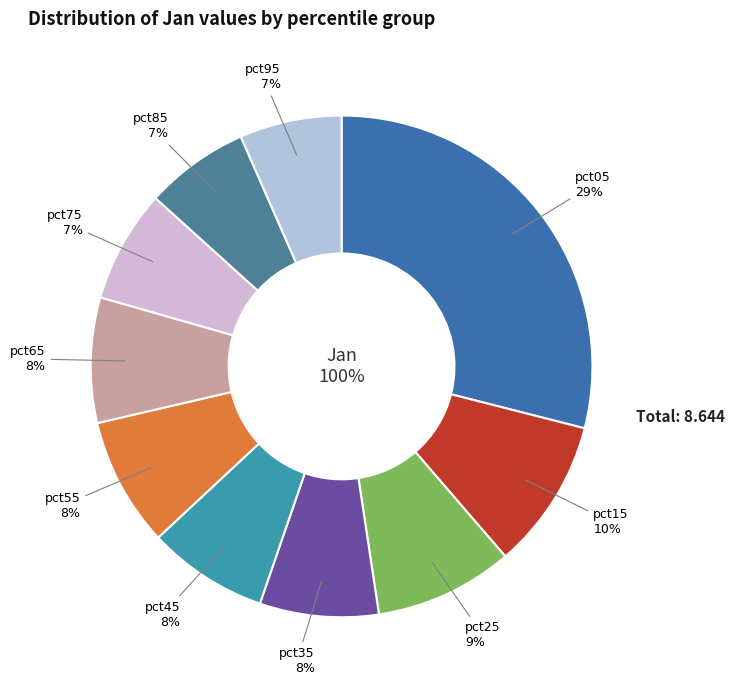

Rank the categories by value from lowest to highest.

pct95, pct85, pct75, pct35, pct45, pct65, pct55, pct25, pct15, pct05